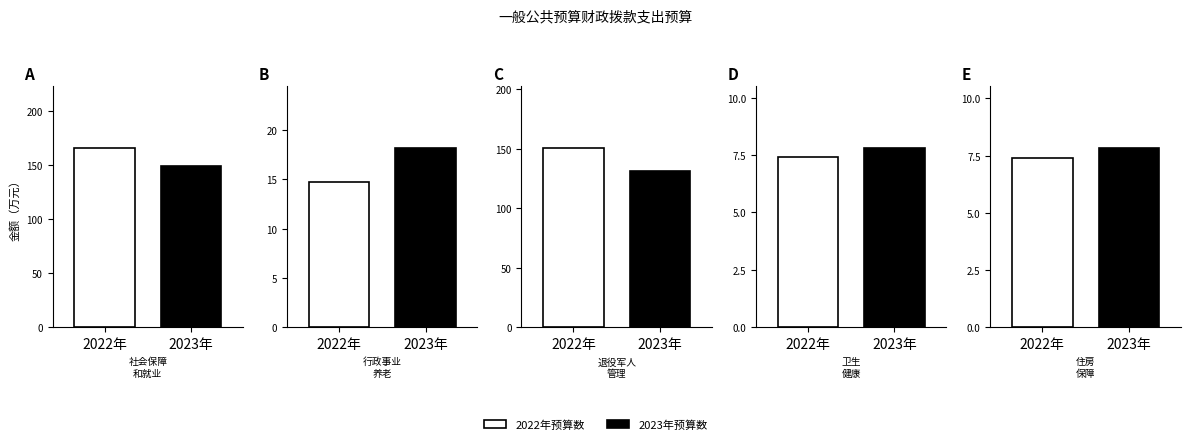

Is the value of 2023年预算数 at 卫生健康支出 greater than the value of 2022年预算数 at 住房保障支出?

Yes